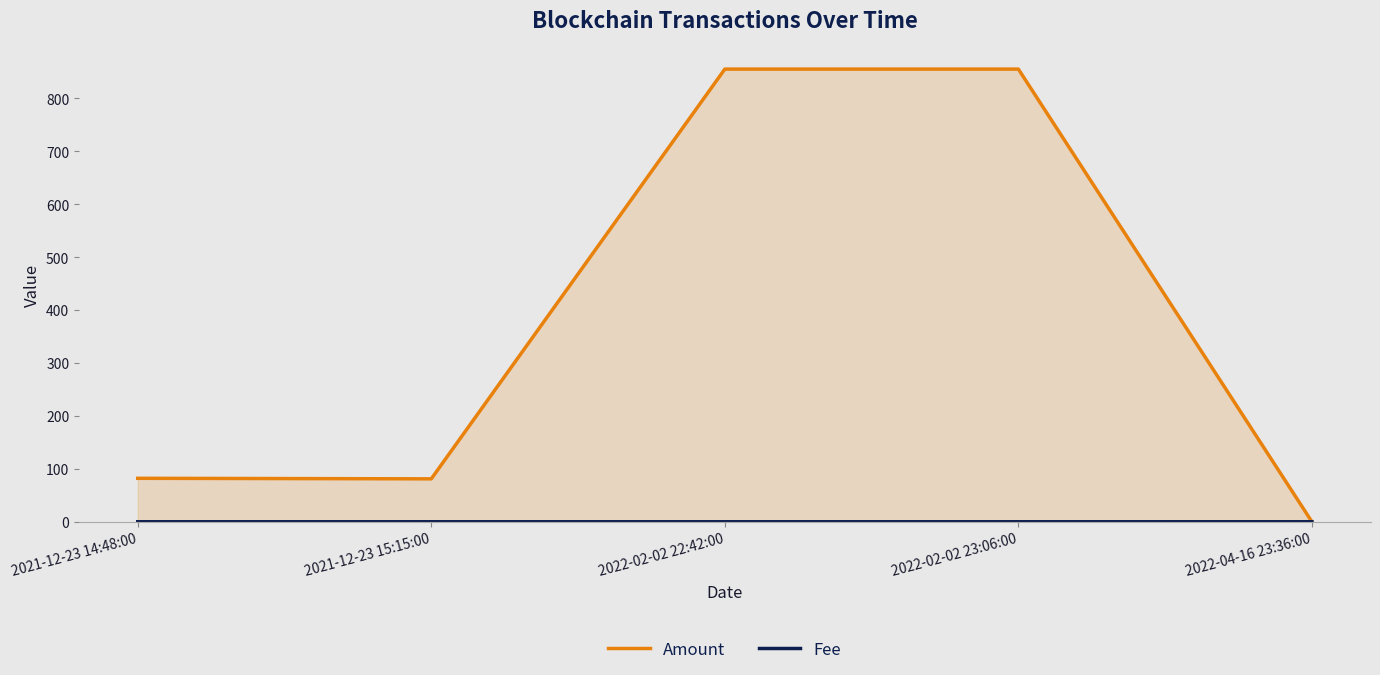

Is the value of Amount at 2022-02-02 23:06:00 greater than the value of Fee at 2021-12-23 14:48:00?

Yes